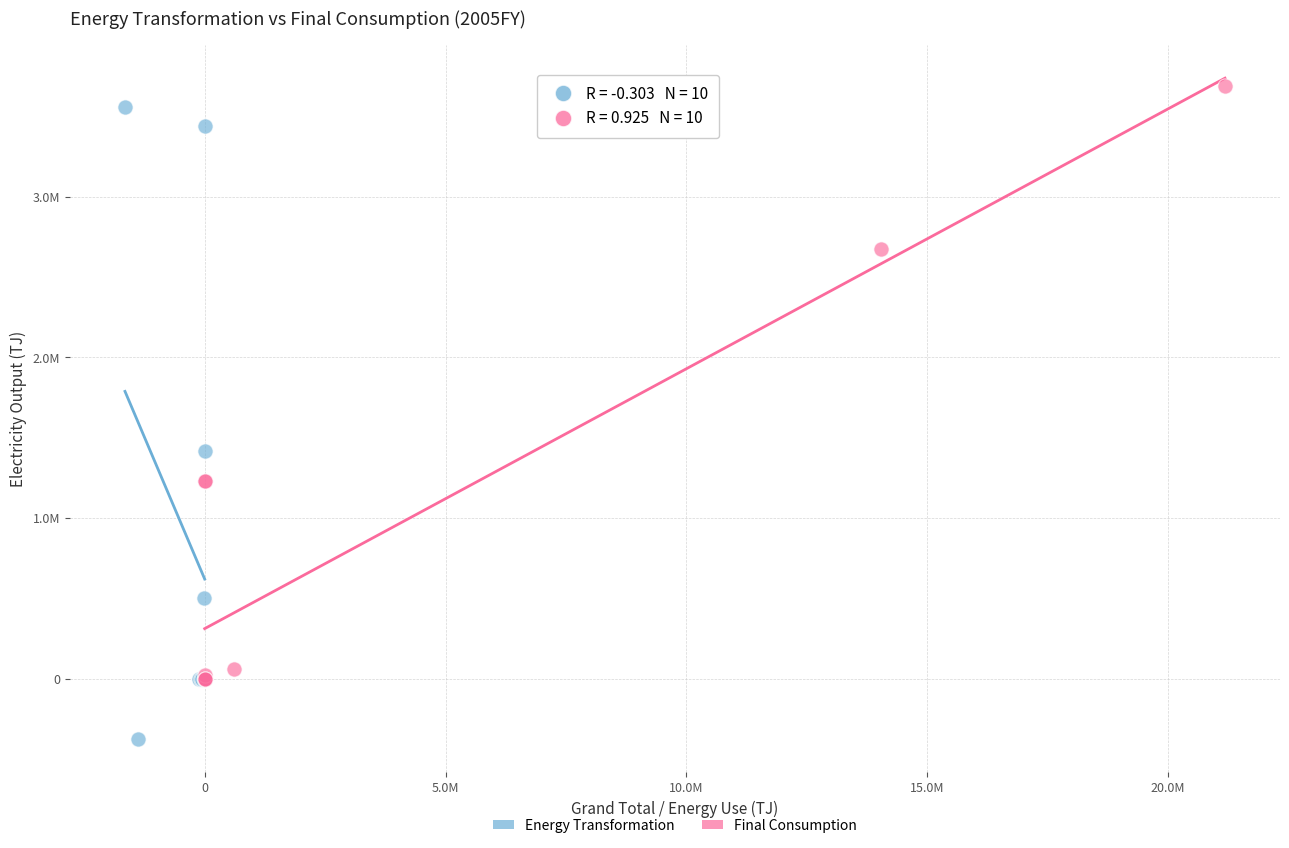

Which series contains the highest Y value?

Final Consumption